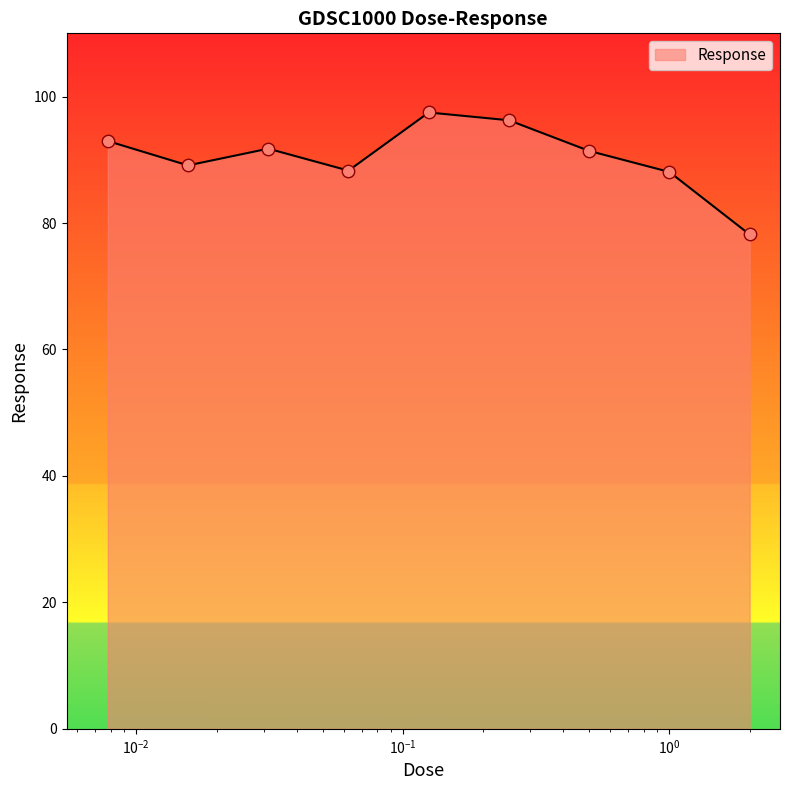

What is the greatest value displayed?

97.5